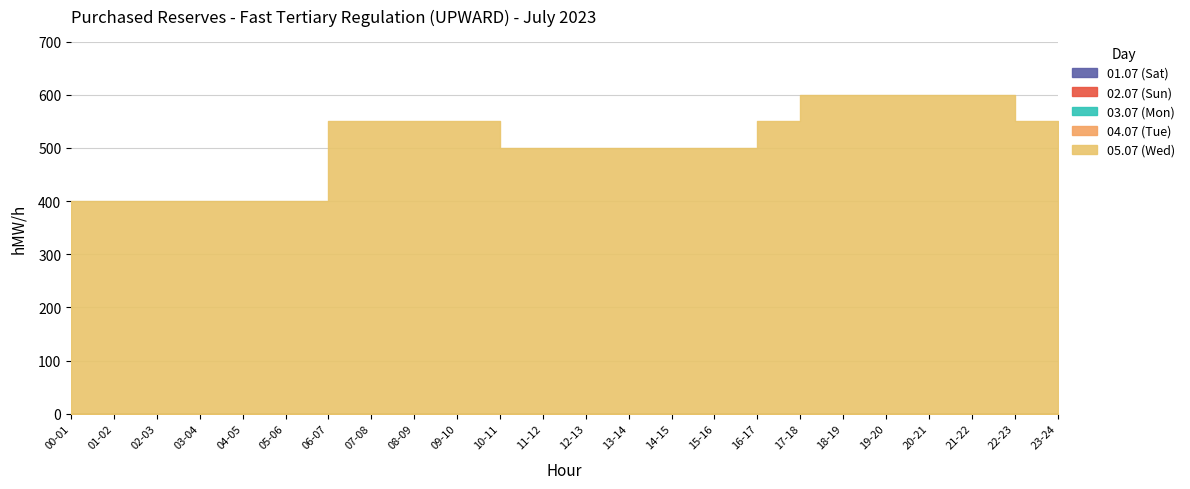

True or false: 01.07 (Sat) and 03.07 (Mon) cross at least once.

False